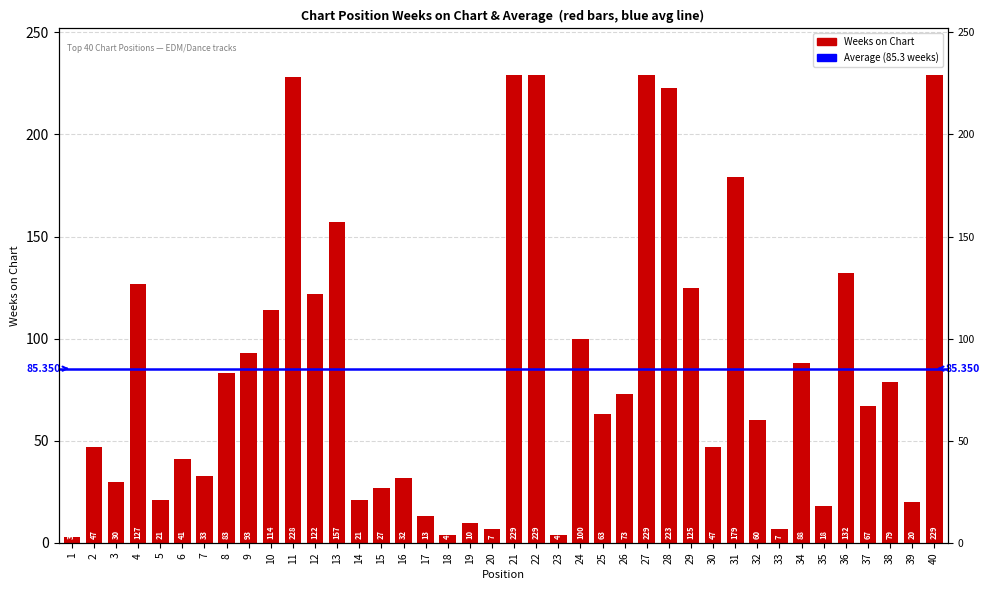

Where is the data nearest to the value 116?

10